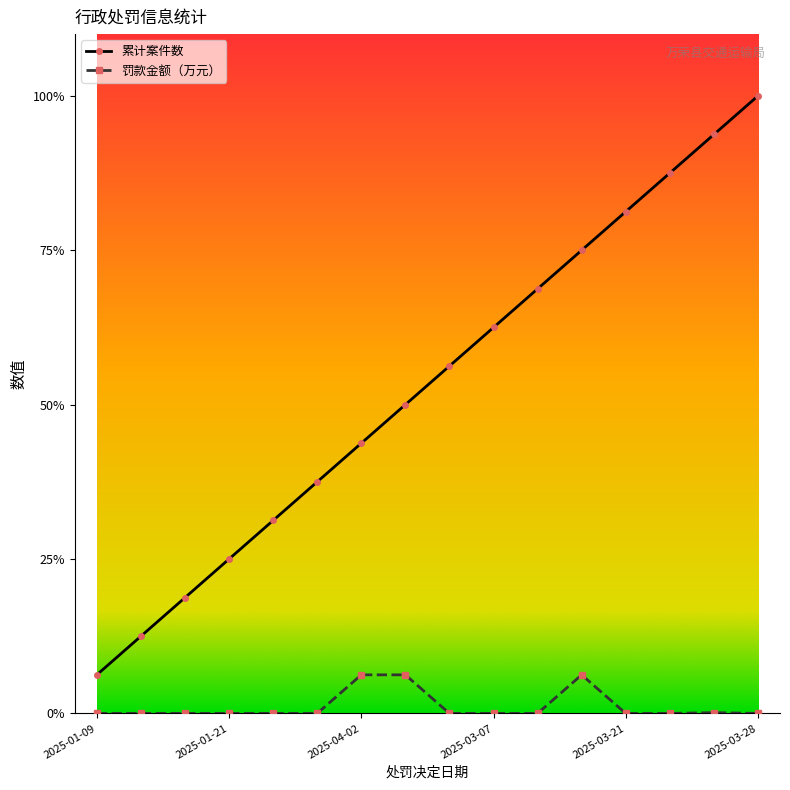

What are all the series names shown in the legend?

累计案件数, 罚款金额（万元）